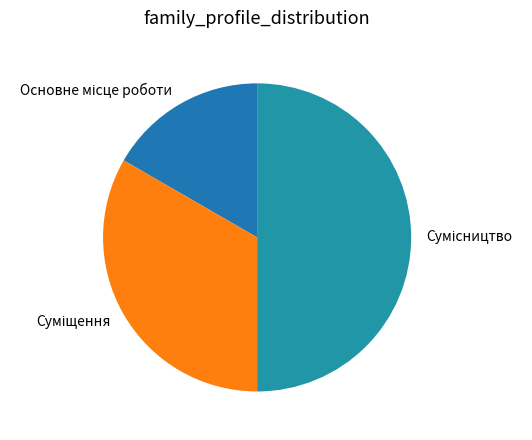

Combined, do Сумісництво and Основне місце роботи account for over 50%?

Yes